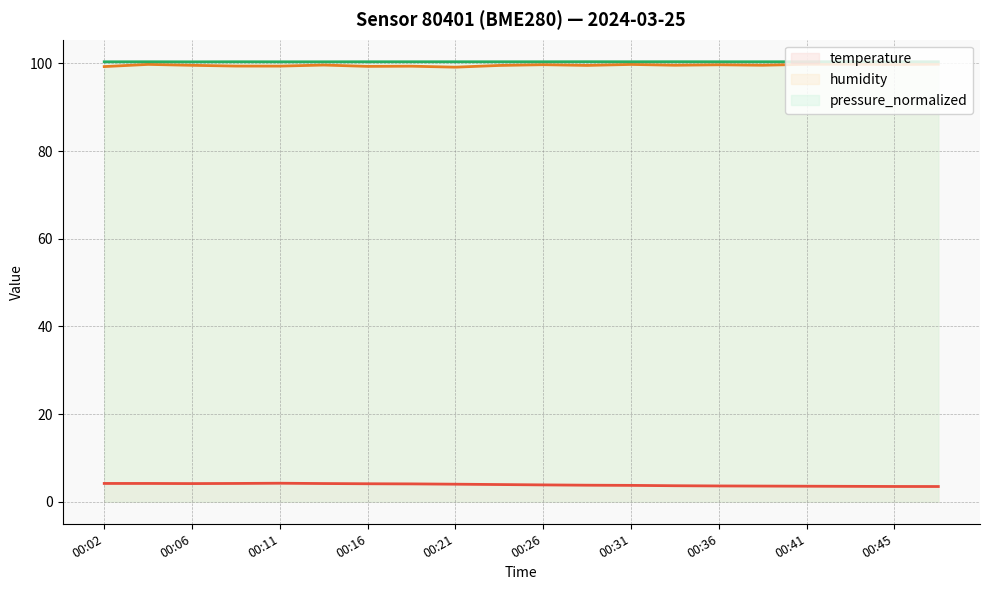

True or false: pressure_normalized and temperature intersect in this chart.

False